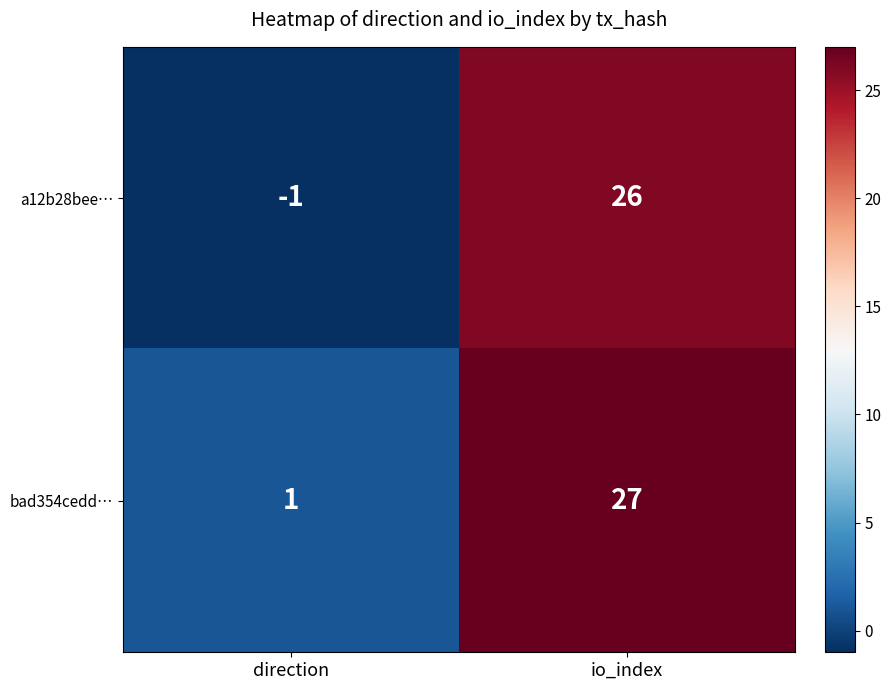

At io_index, list the series in order from largest to smallest.

bad354cedd…, a12b28bee…